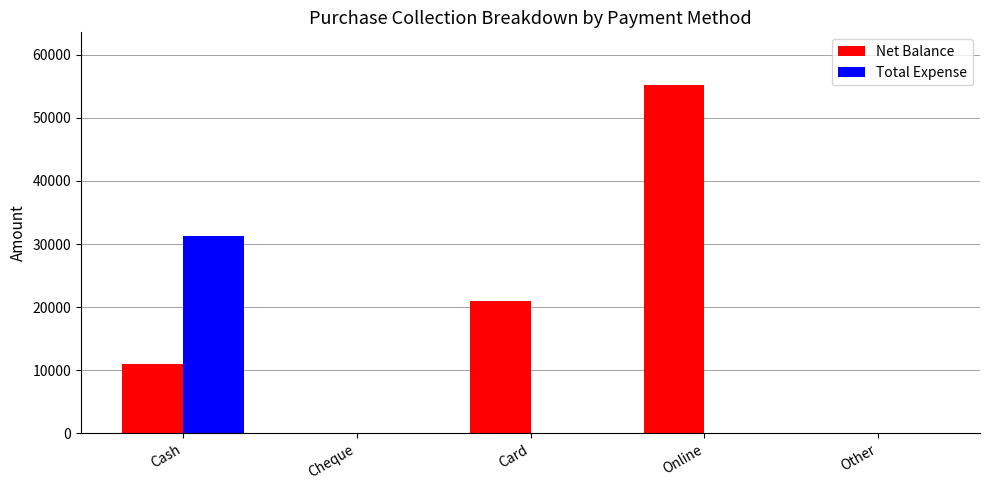

At which label does Total Expense reach its peak?

Cash